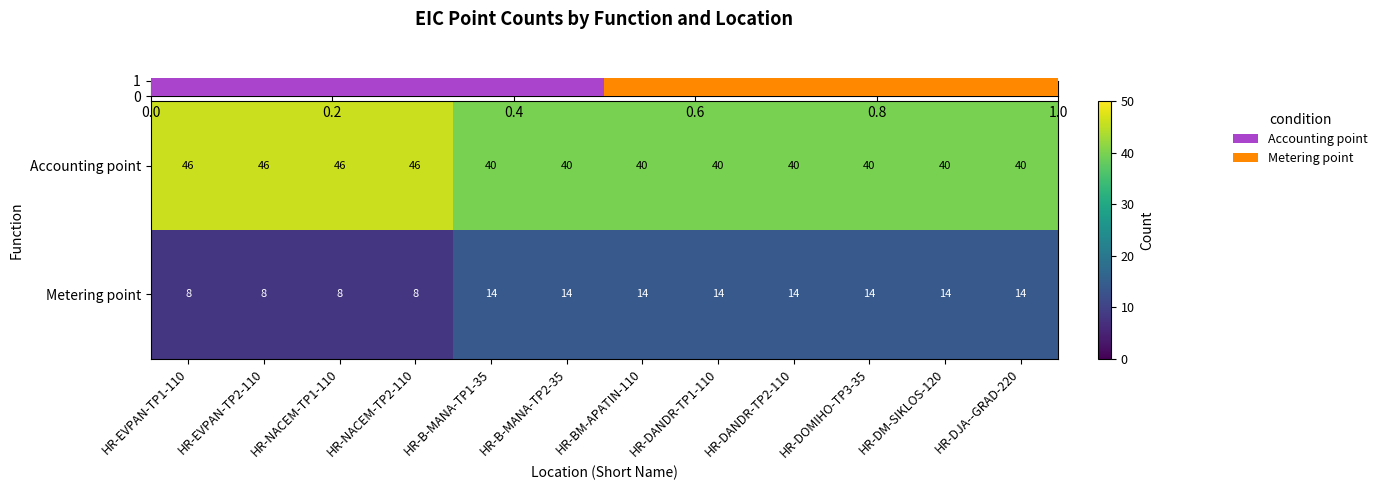

What is the difference between the maximum and minimum values in the Metering point series?

6